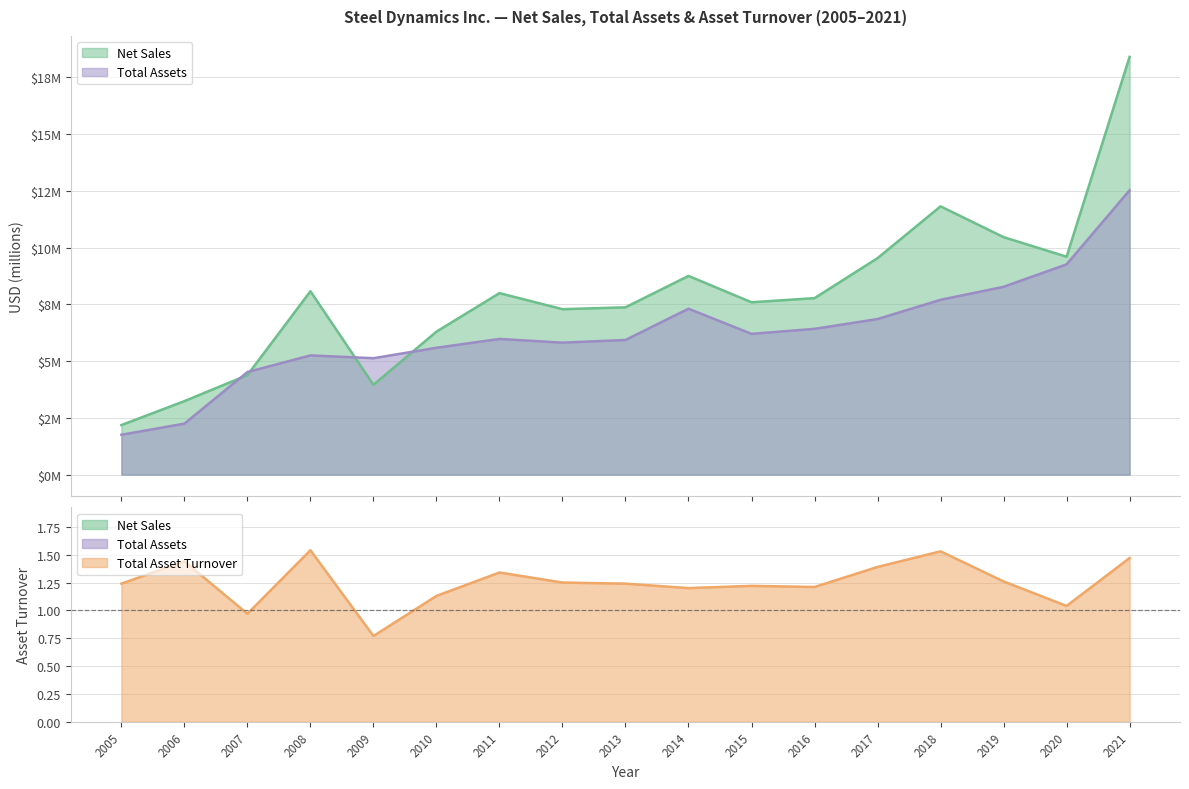

At which label does Total Asset Turnover first exceed 1?

2005